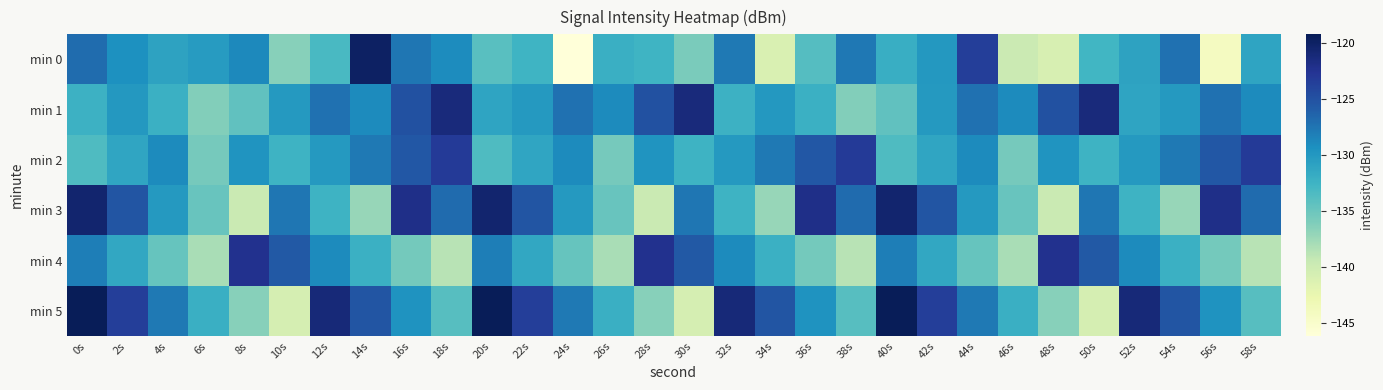

Reading right to left, extract all data points from this chart.

min 0: 58s=-131.0	56s=-144.1	54s=-127.2	52s=-131.0	50s=-132.7	48s=-140.8	46s=-139.8	44s=-123.5	42s=-130.0	40s=-132.0	38s=-127.7	36s=-133.8	34s=-141.0	32s=-127.8	30s=-135.8	28s=-132.5	26s=-132.1	24s=-146.2	22s=-132.5	20s=-134.0	18s=-129.1	16s=-127.6	14s=-119.9	12s=-133.2	10s=-136.4	8s=-128.9	6s=-130.4	4s=-131.0	2s=-129.3	0s=-126.9
min 1: 58s=-129.0	56s=-127.3	54s=-130.1	52s=-131.0	50s=-121.3	48s=-124.9	46s=-129.0	44s=-127.3	42s=-130.1	40s=-134.4	38s=-136.2	36s=-132.2	34s=-130.0	32s=-132.4	30s=-121.3	28s=-124.9	26s=-129.0	24s=-127.3	22s=-130.1	20s=-131.0	18s=-121.3	16s=-124.9	14s=-129.0	12s=-127.3	10s=-130.1	8s=-134.4	6s=-136.2	4s=-132.2	2s=-130.0	0s=-132.4
min 2: 58s=-123.2	56s=-125.5	54s=-127.8	52s=-130.1	50s=-132.4	48s=-129.7	46s=-135.6	44s=-128.9	42s=-131.2	40s=-133.5	38s=-123.2	36s=-125.5	34s=-127.8	32s=-130.1	30s=-132.4	28s=-129.7	26s=-135.6	24s=-128.9	22s=-131.2	20s=-133.5	18s=-123.2	16s=-125.5	14s=-127.8	12s=-130.1	10s=-132.4	8s=-129.7	6s=-135.6	4s=-128.9	2s=-131.2	0s=-133.5
min 3: 58s=-126.8	56s=-122.0	54s=-137.2	52s=-132.4	50s=-127.6	48s=-139.7	46s=-134.9	44s=-130.1	42s=-125.3	40s=-120.5	38s=-126.8	36s=-122.0	34s=-137.2	32s=-132.4	30s=-127.6	28s=-139.7	26s=-134.9	24s=-130.1	22s=-125.3	20s=-120.5	18s=-126.8	16s=-122.0	14s=-137.2	12s=-132.4	10s=-127.6	8s=-139.7	6s=-134.9	4s=-130.1	2s=-125.3	0s=-120.5
min 4: 58s=-138.8	56s=-135.5	54s=-132.2	52s=-128.9	50s=-125.6	48s=-122.3	46s=-138.0	44s=-134.7	42s=-131.4	40s=-128.1	38s=-138.8	36s=-135.5	34s=-132.2	32s=-128.9	30s=-125.6	28s=-122.3	26s=-138.0	24s=-134.7	22s=-131.4	20s=-128.1	18s=-138.8	16s=-135.5	14s=-132.2	12s=-128.9	10s=-125.6	8s=-122.3	6s=-138.0	4s=-134.7	2s=-131.4	0s=-128.1
min 5: 58s=-133.9	56s=-129.6	54s=-125.3	52s=-121.0	50s=-140.7	48s=-136.4	46s=-132.1	44s=-127.8	42s=-123.5	40s=-119.2	38s=-133.9	36s=-129.6	34s=-125.3	32s=-121.0	30s=-140.7	28s=-136.4	26s=-132.1	24s=-127.8	22s=-123.5	20s=-119.2	18s=-133.9	16s=-129.6	14s=-125.3	12s=-121.0	10s=-140.7	8s=-136.4	6s=-132.1	4s=-127.8	2s=-123.5	0s=-119.2